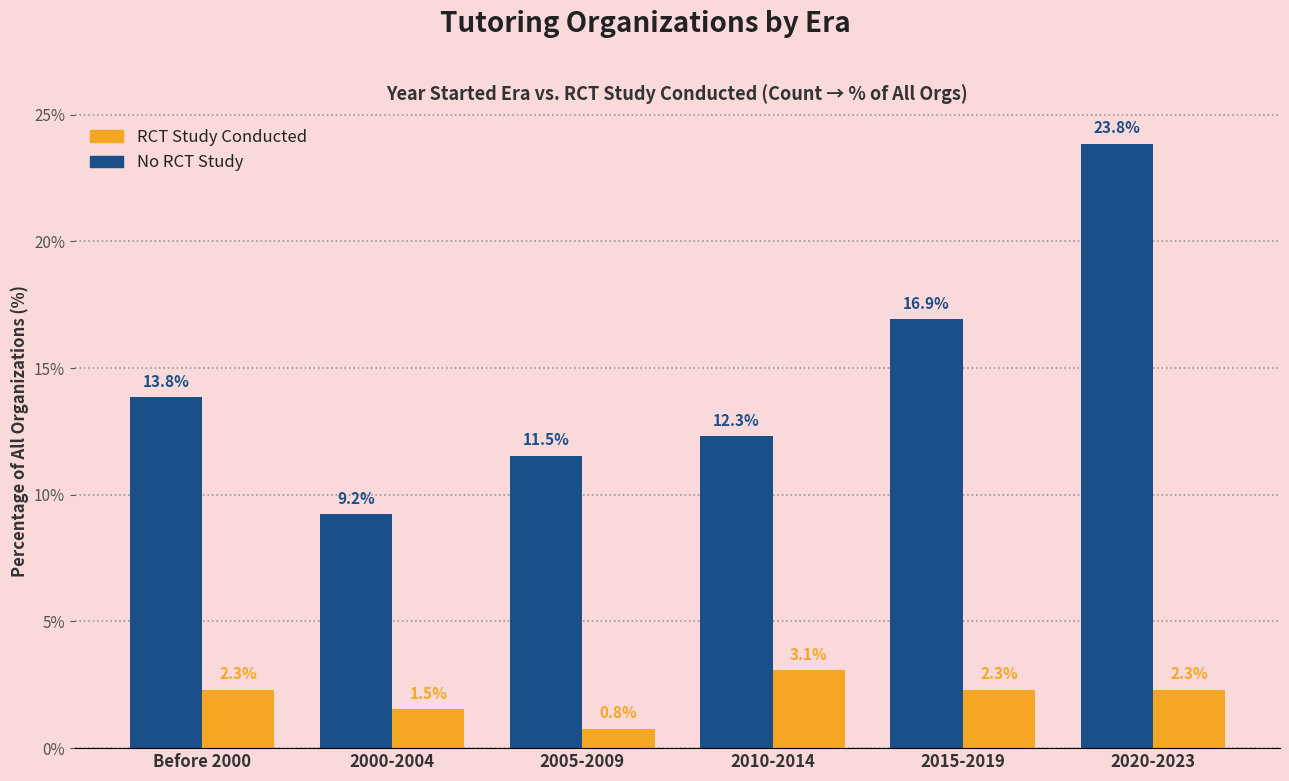

Count the number of data series in this chart.

2